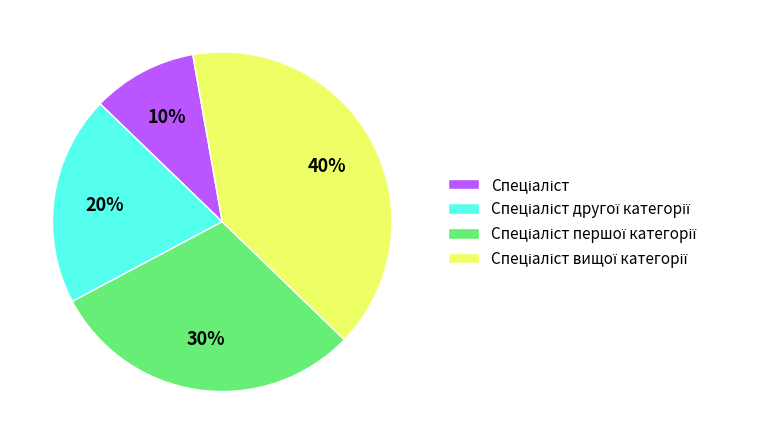

Does any single category account for the majority?

No